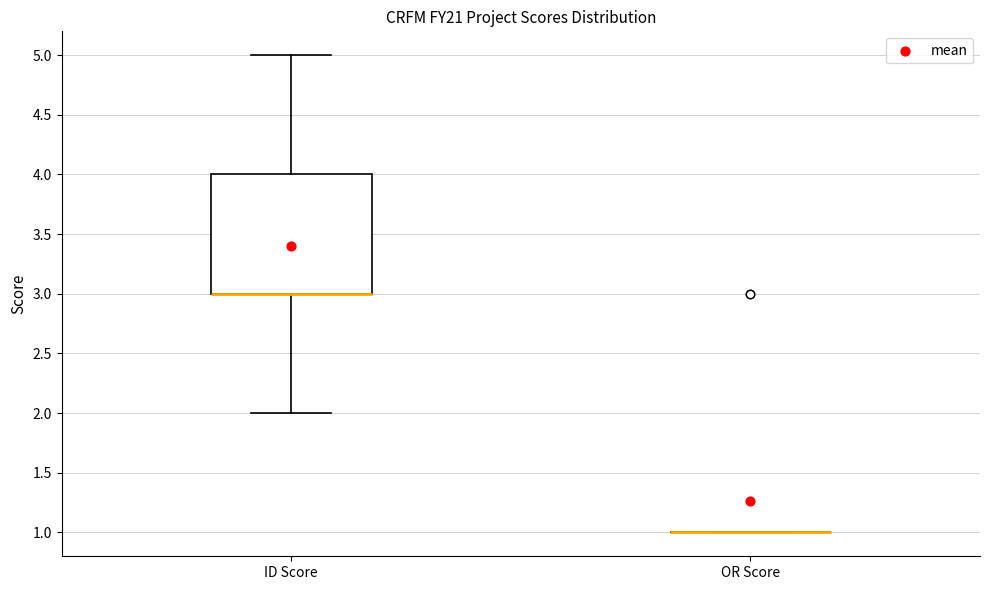

Comparing the boxes themselves (not the whiskers), which one is the tallest?

ID Score